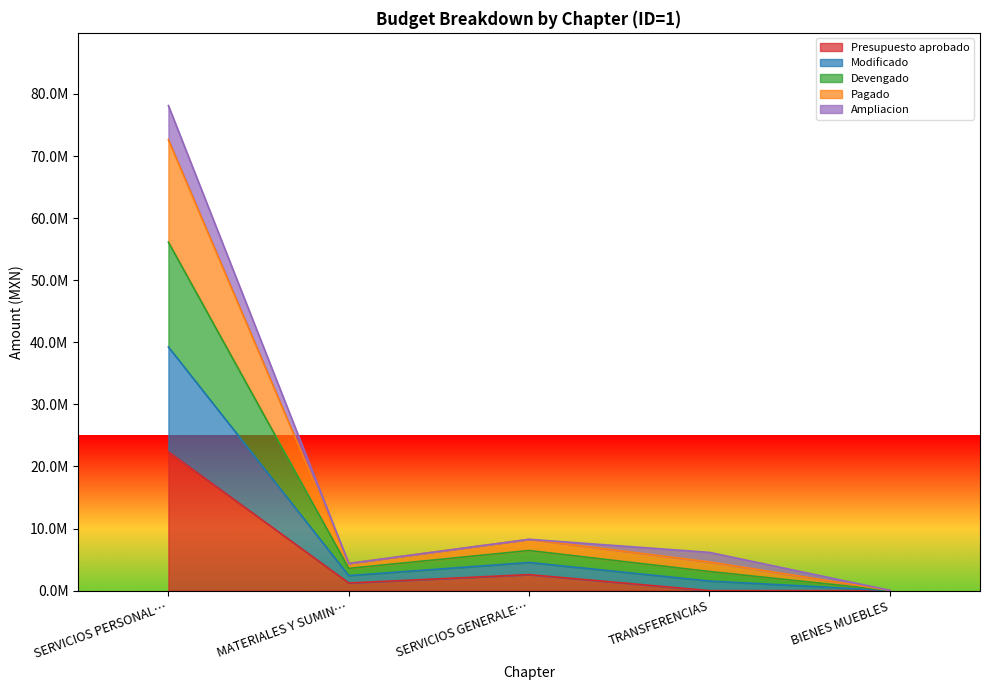

At how many categories does at least one series exceed 10650242?

1